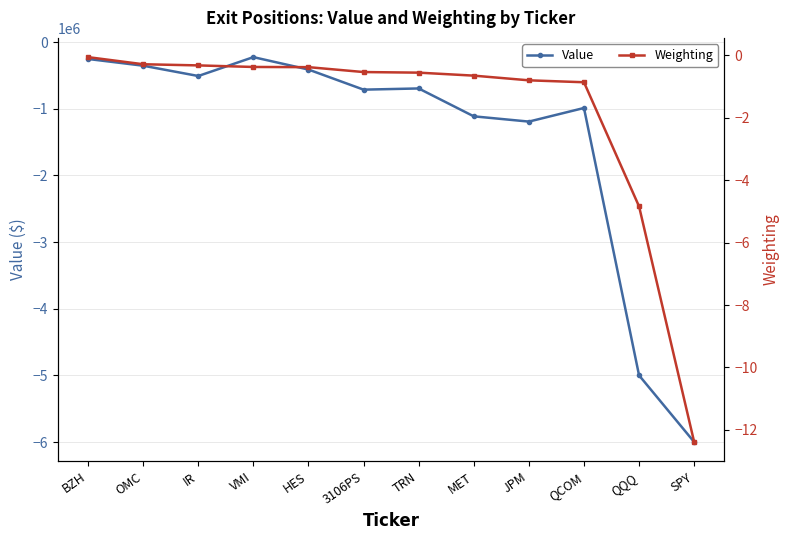

How many lines are shown in the chart?

2